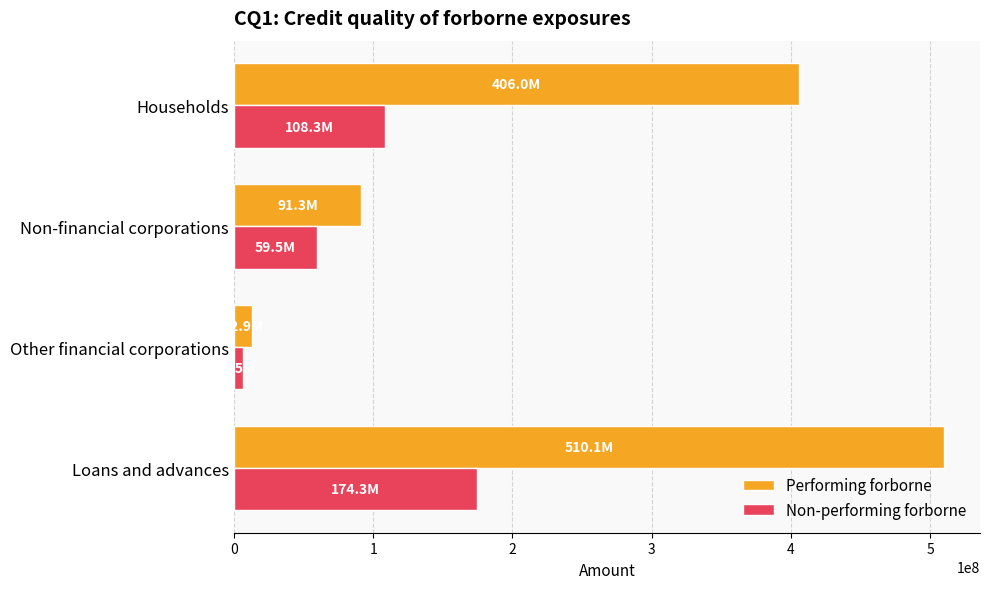

Which series has the largest total across all categories?

Performing forborne